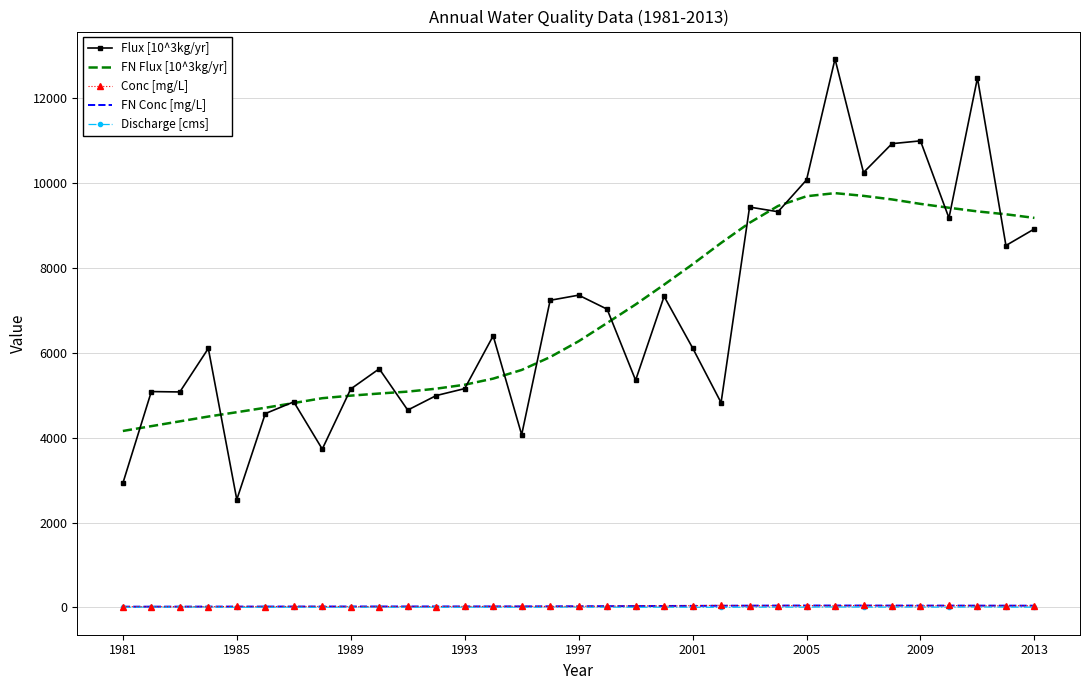

Which series has the largest range (max minus min)?

Flux [10^3kg/yr]